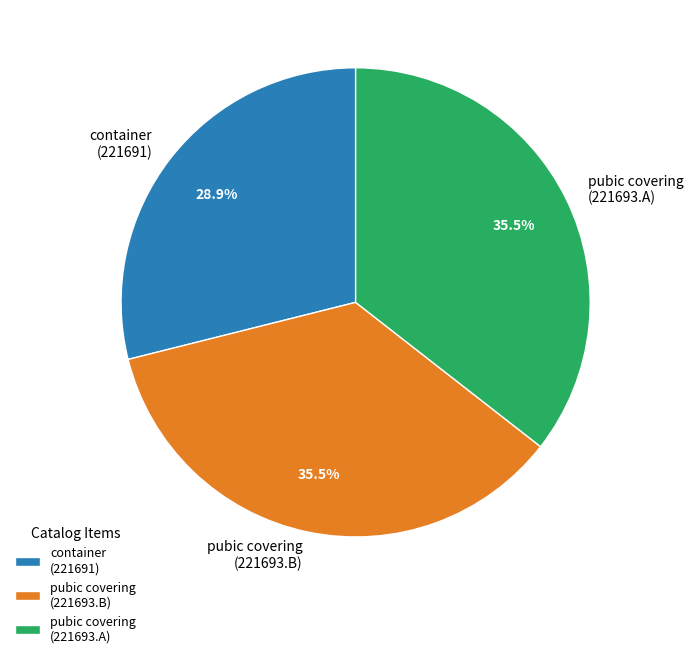

What percentage is NOT represented by pubic covering (221693.B)?

64.5%